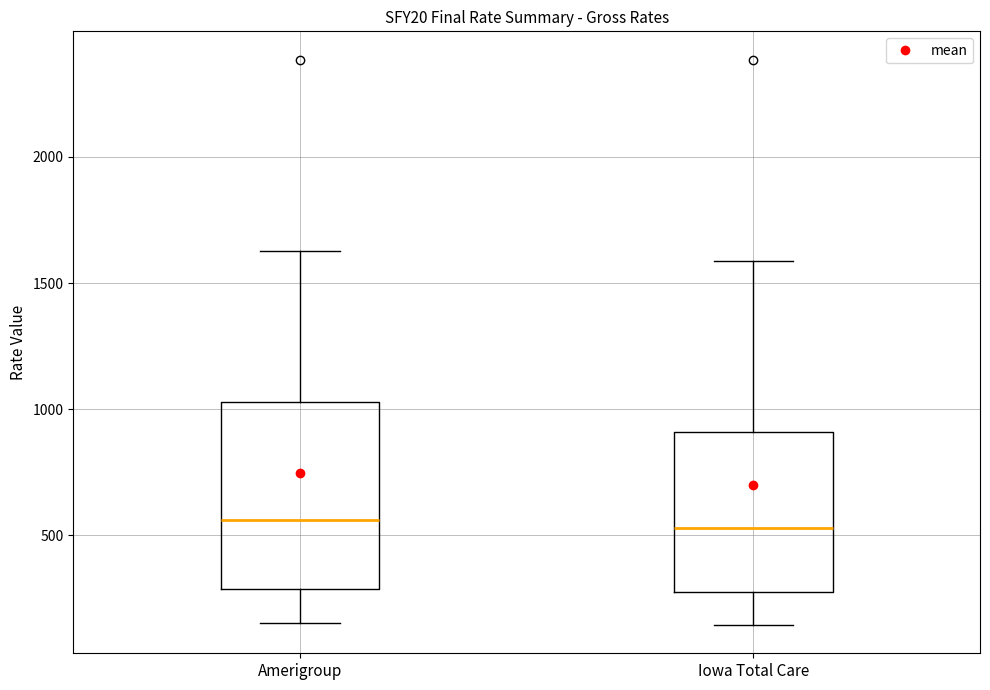

Which box is the tallest, from its lower edge to its upper edge?

Amerigroup